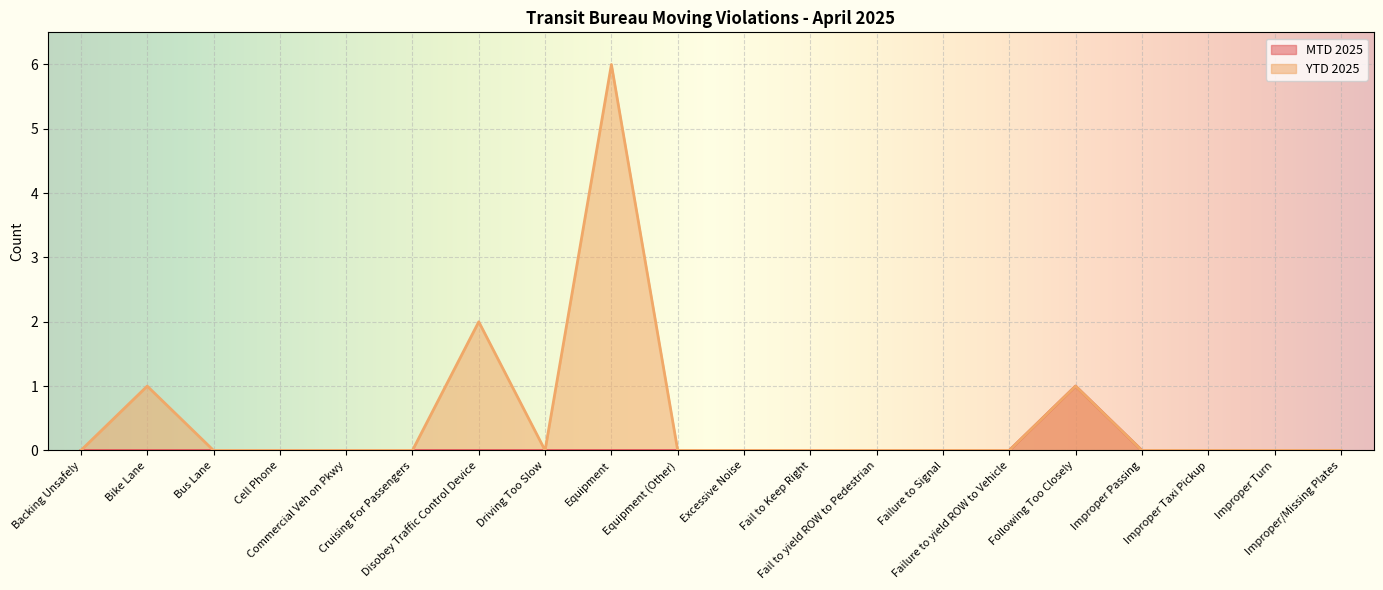

What is the difference between the maximum and second lowest values in the YTD 2025 series?

6